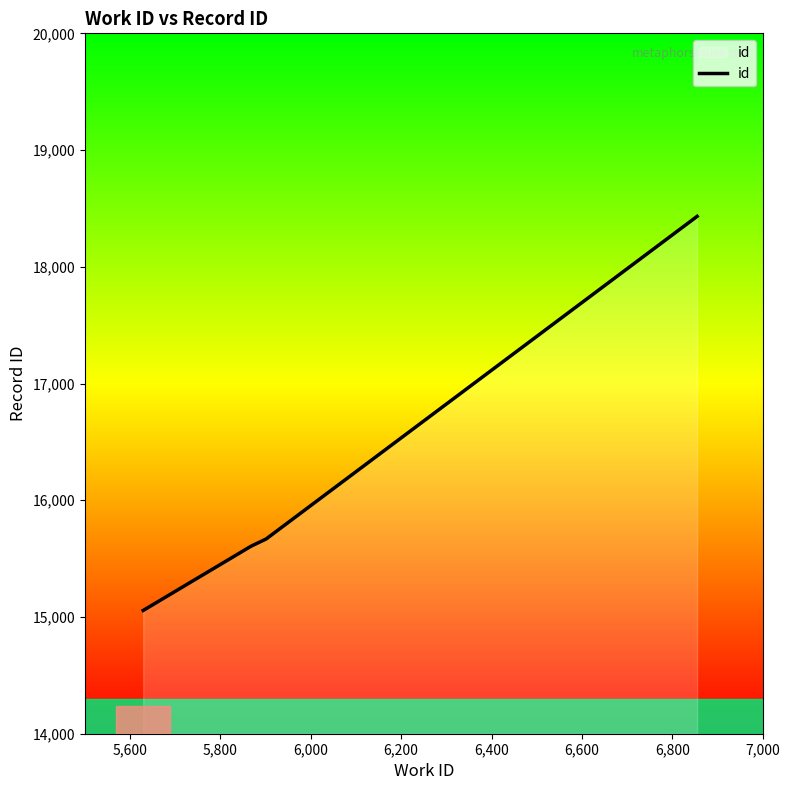

True or false: the data has more than 1 interior local peaks.

False